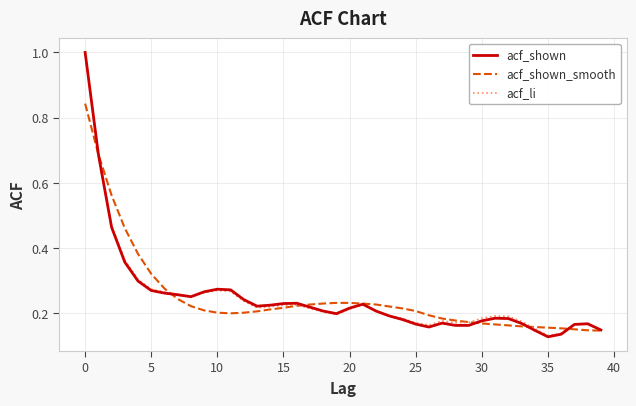

What is the maximum value for acf_li?

1.0